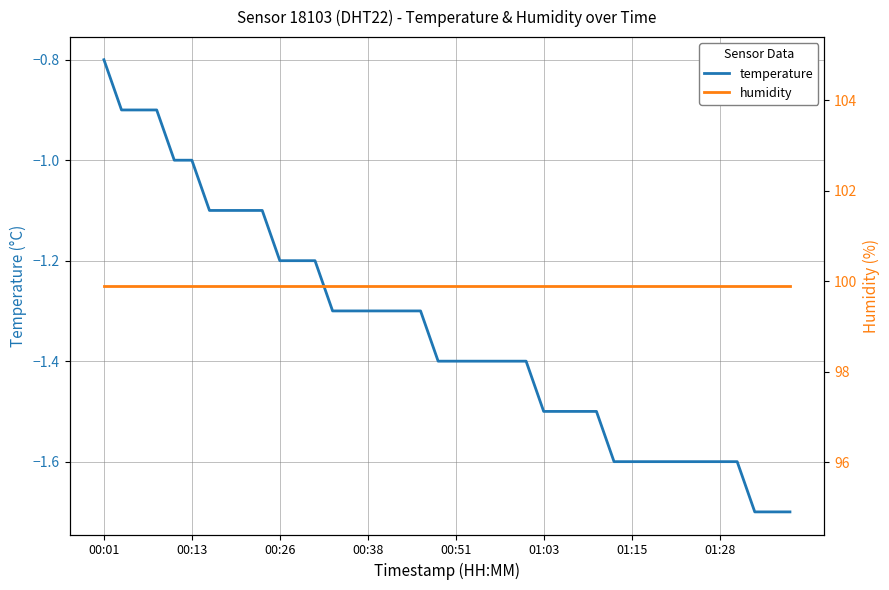

What are all the series names shown in the legend?

temperature, humidity